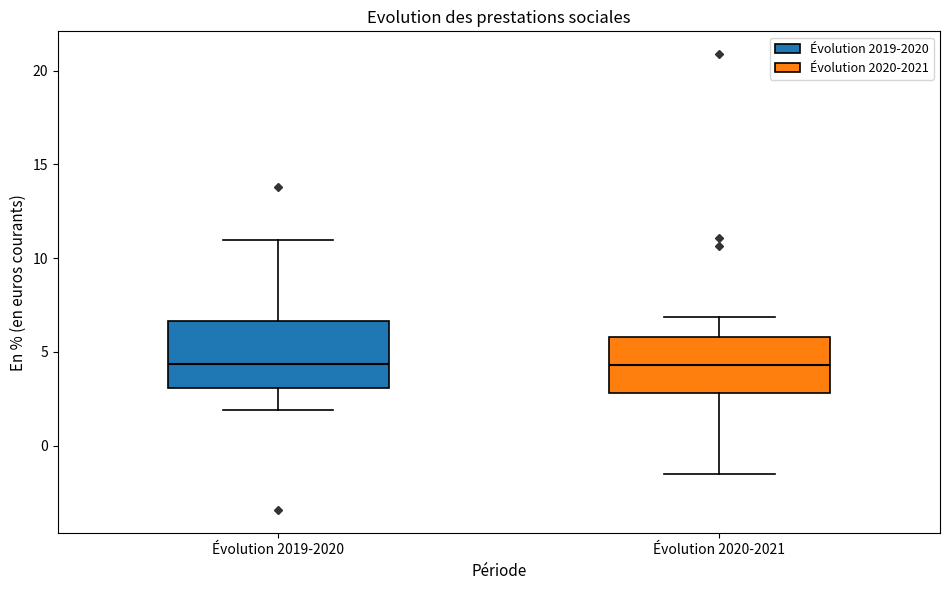

Where does the lower whisker of the box for Évolution 2019-2020 end on the y-axis? The values are not printed on the chart, so give them approximately, as read against the axis.

2.0